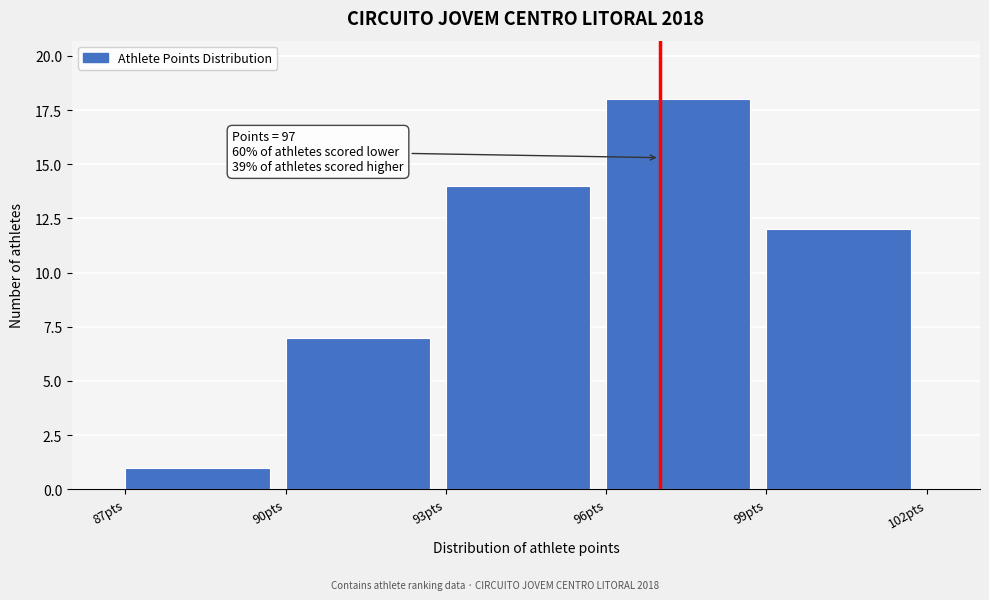

Over which range of the x-axis is the bar tallest?

96 to 99